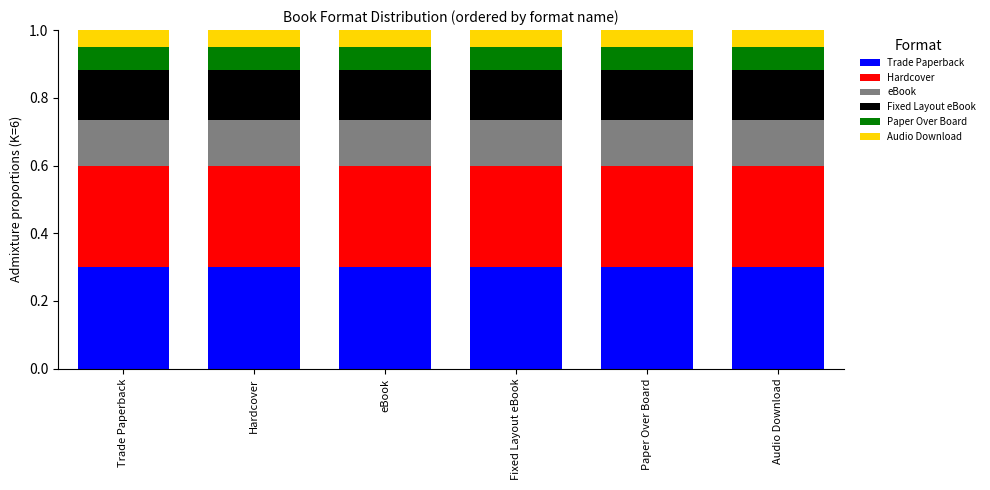

What is the maximum value for Trade Paperback?

0.3